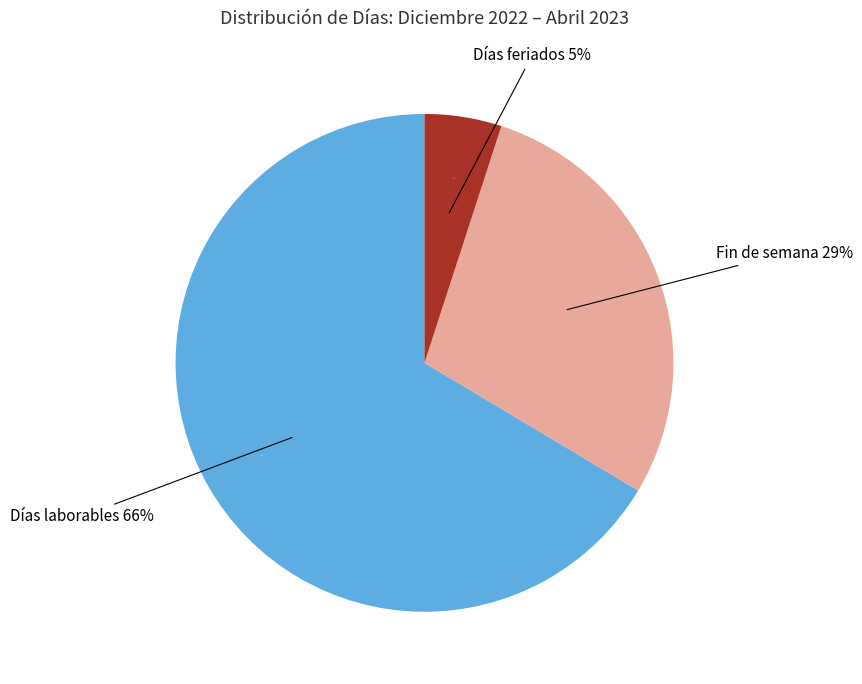

Combined, do Fin de semana and Días feriados account for over 50%?

No